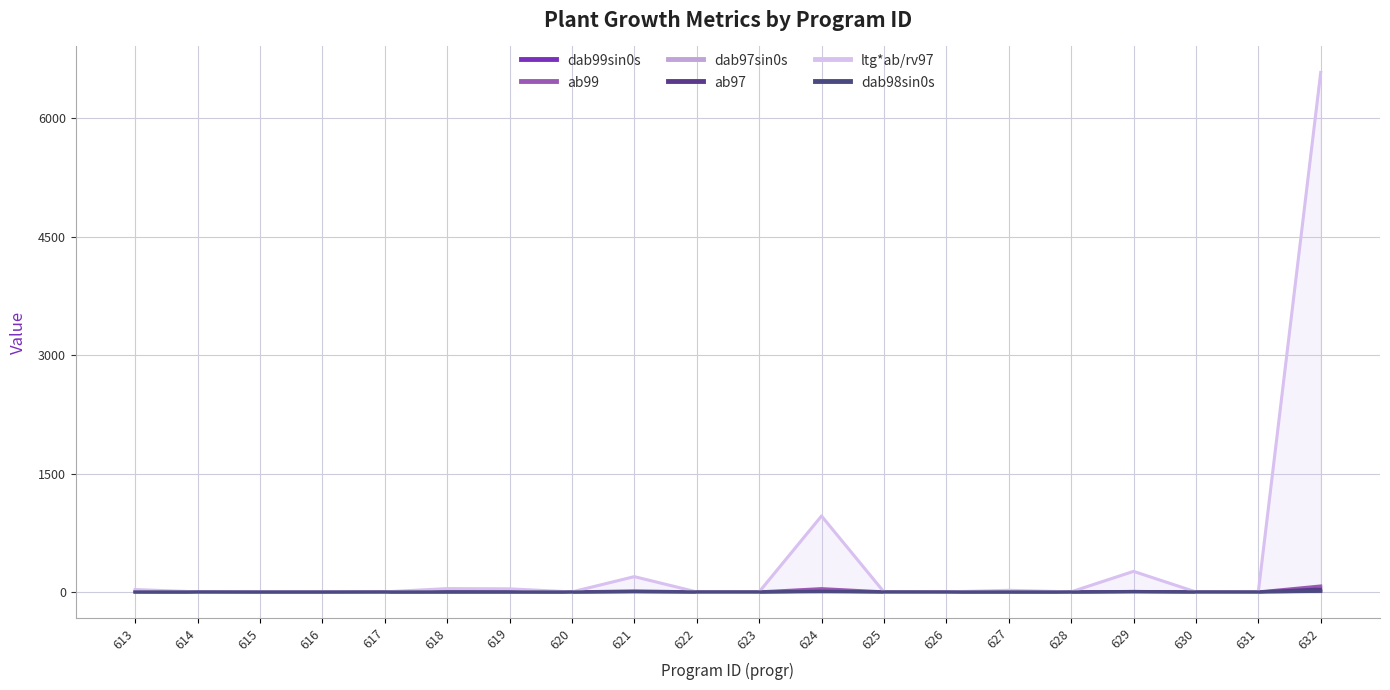

Reading left to right, list all the values displayed in this chart.

dab99sin0s: 0.9	0.5	0.5	1.2	0.5	0.8	2.0	0.5	4.2	0.9	0.9	7.3	1.0	1.0	0.6	0.0	2.9	0.9	0.4	9.8
ab99: 0.6	0.2	0.2	1.2	0.2	0.6	3.1	0.2	13.9	0.6	0.6	41.9	0.8	0.8	0.3	0.0	6.6	0.7	0.1	75.4
dab97sin0s: 1.0	0.3	0.6	0.5	0.2	1.1	0.8	0.0	2.5	0.7	0.0	3.5	1.2	0.0	0.8	0.3	2.7	0.8	0.3	7.0
ab97: 0.8	0.1	0.3	0.2	0.0	1.0	0.6	0.0	4.9	0.4	0.0	9.6	1.2	0.0	0.5	0.1	5.7	0.5	0.1	38.5
ltg*ab/rv97: 30.2	0.9	4.4	5.3	0.7	42.1	39.2	0.0	193.9	0.0	0.0	962.1	0.0	0.0	20.6	0.9	260.5	0.0	1.0	6580.9
dab98sin0s: 0.9	0.4	0.4	0.6	0.2	0.9	0.6	0.0	4.2	0.9	0.6	3.5	1.0	0.0	0.9	0.0	2.9	0.9	0.5	7.0